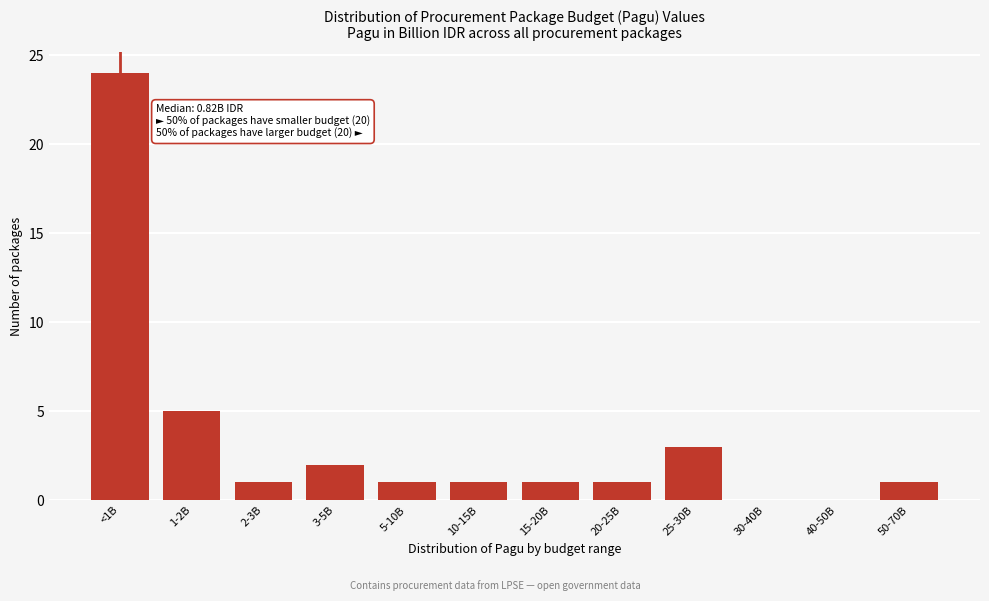

Reading right to left, extract all data points from this chart.

50-70B=1	40-50B=0	30-40B=0	25-30B=3	20-25B=1	15-20B=1	10-15B=1	5-10B=1	3-5B=2	2-3B=1	1-2B=5	<1B=24